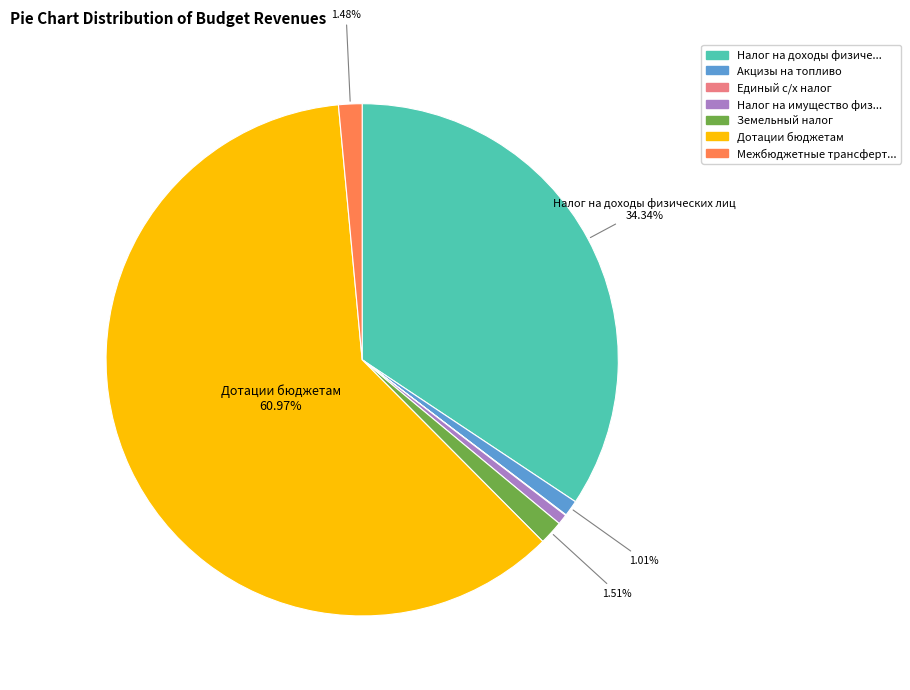

Is there any slice that represents more than half of the pie?

Yes